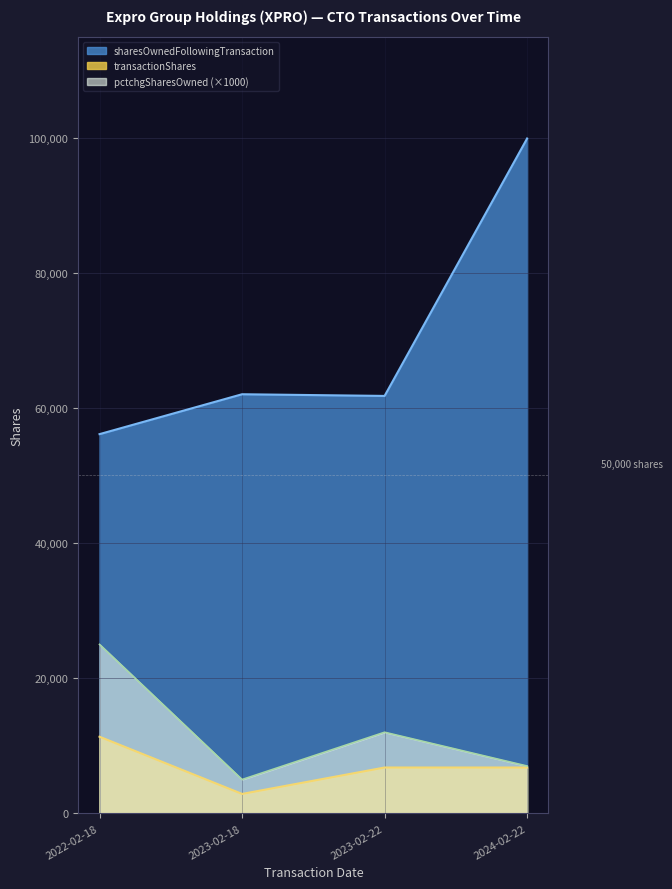

The value of pctchgSharesOwned at 2023-02-18 is 5. True or false?

True